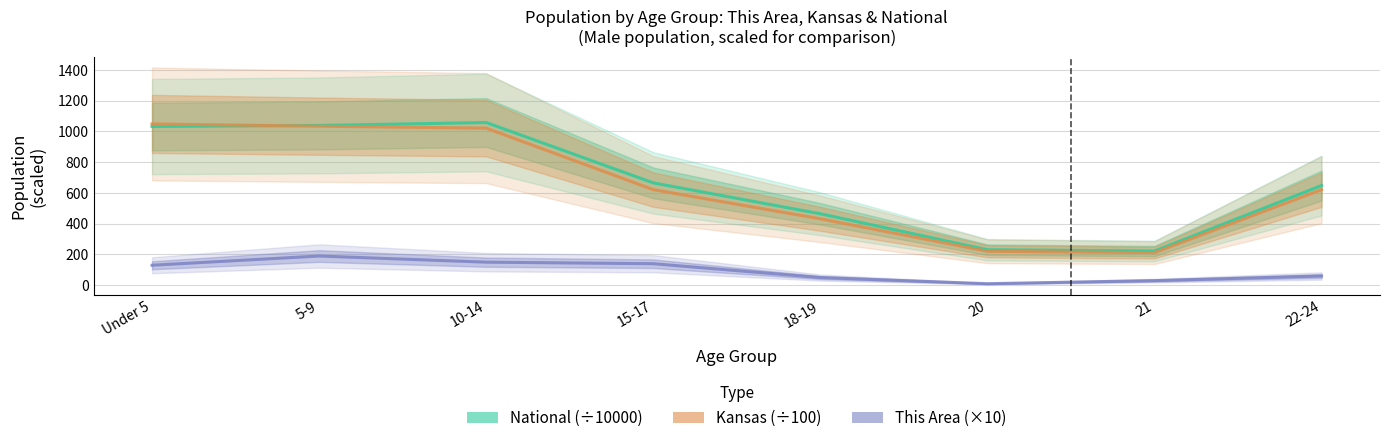

Reading left to right, transcribe all the data shown in this chart.

National (÷10000): 1031.9	1039.0	1058.0	665.6	464.7	230.8	222.3	648.3
Kansas (÷100): 1048.9	1034.2	1021.6	621.6	432.0	221.0	212.1	621.4
This Area (×10): 130.0	190.0	150.0	140.0	50.0	10.0	30.0	60.0